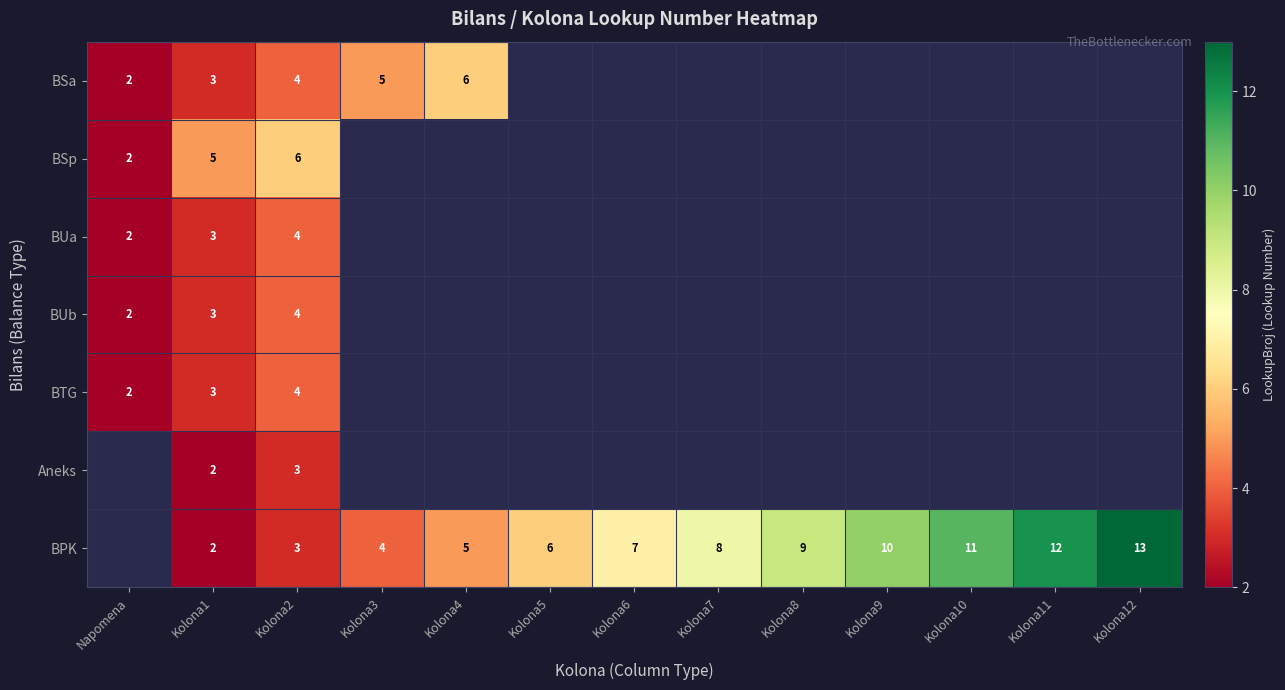

The value of Aneks at Kolona2 is 3. True or false?

True